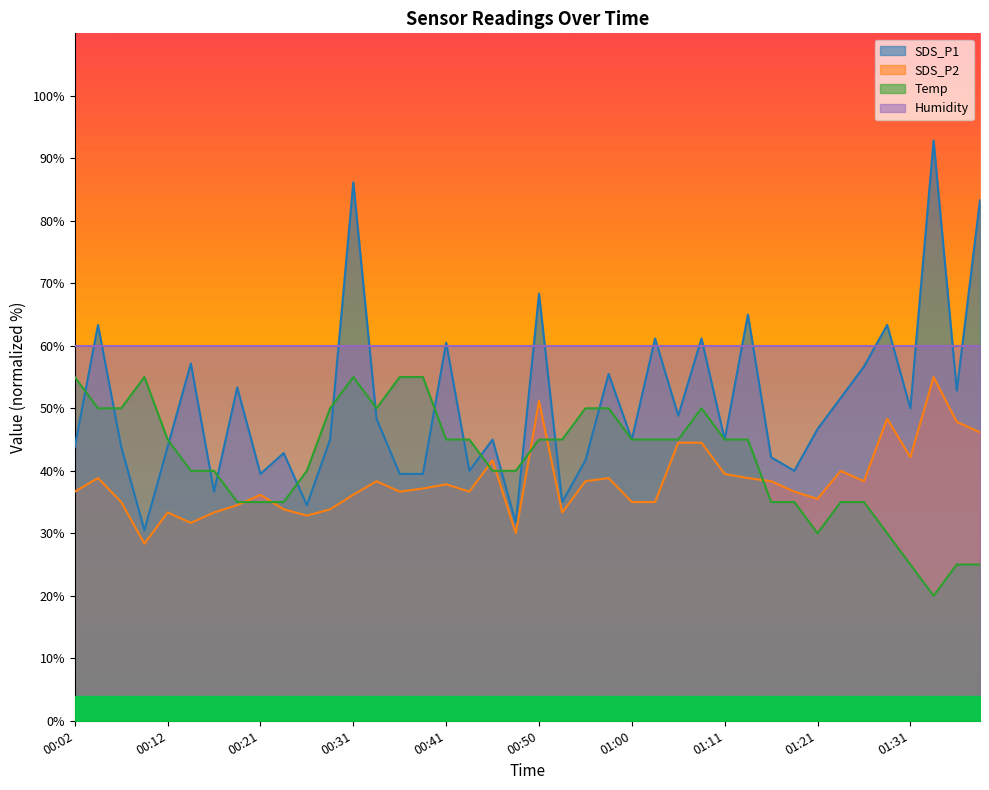

Rank the categories by SDS_P1 value from lowest to highest.

00:09, 00:48, 00:26, 00:53, 00:16, 00:21, 00:36, 00:38, 00:43, 01:18, 00:55, 01:16, 00:24, 00:02, 00:07, 00:12, 00:29, 00:46, 01:00, 01:11, 01:21, 00:33, 01:05, 01:31, 01:24, 01:36, 00:19, 00:58, 01:26, 00:14, 00:41, 01:03, 01:07, 00:04, 01:29, 01:13, 00:50, 01:39, 00:31, 01:34